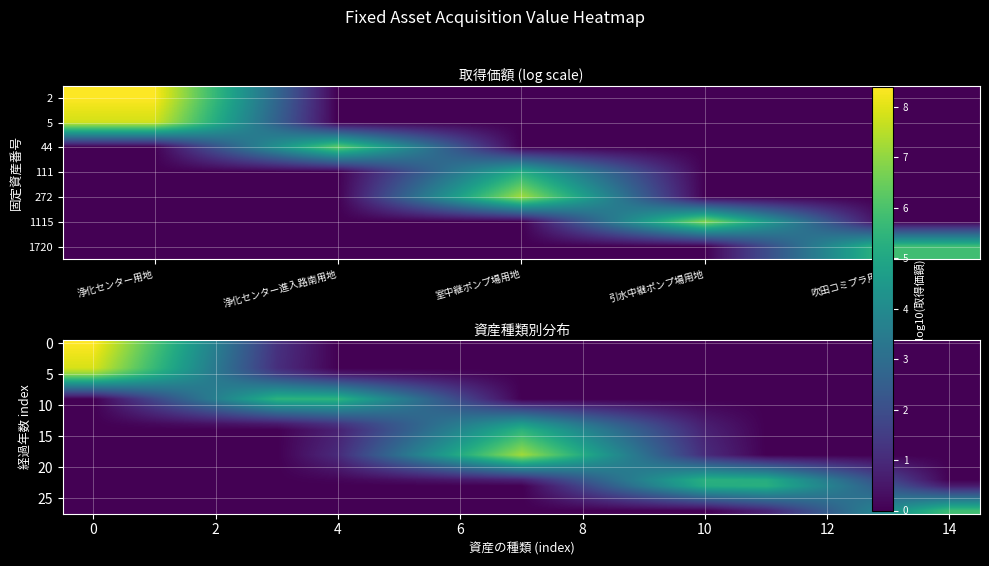

How many categories are shown in the chart?

15